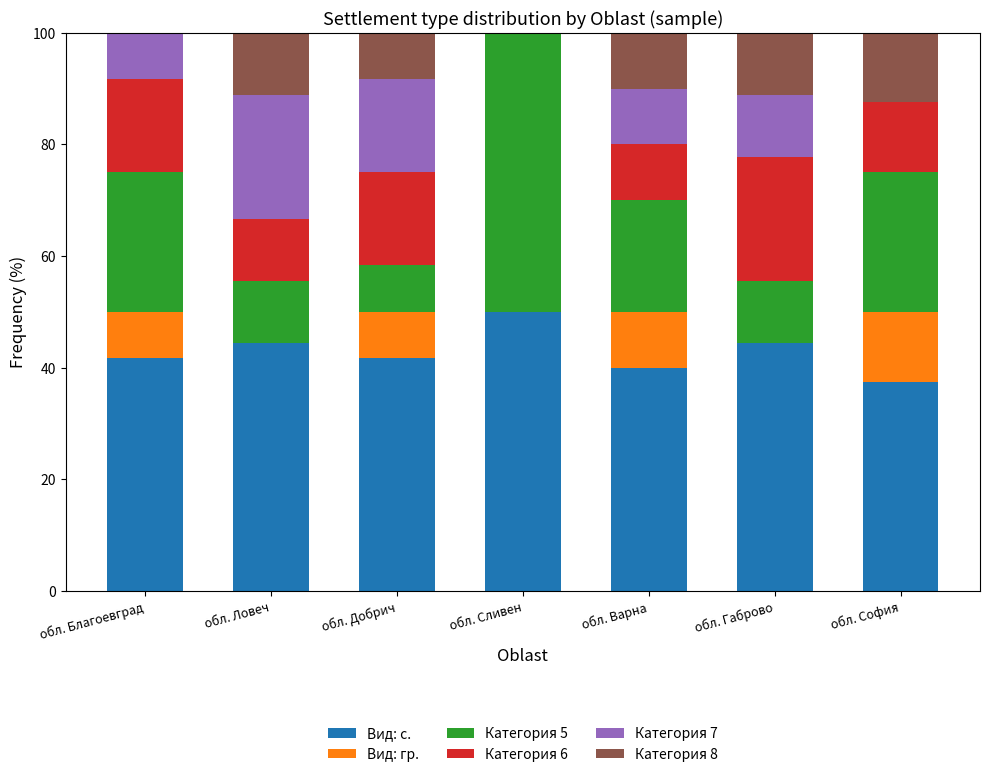

What is the total value across all series at обл. Добрич?

100.0